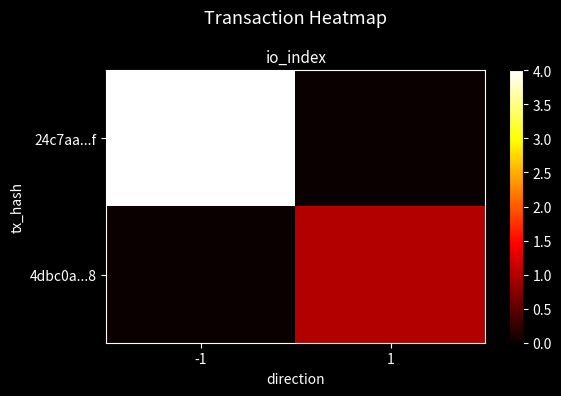

Count the number of categories in the chart.

2